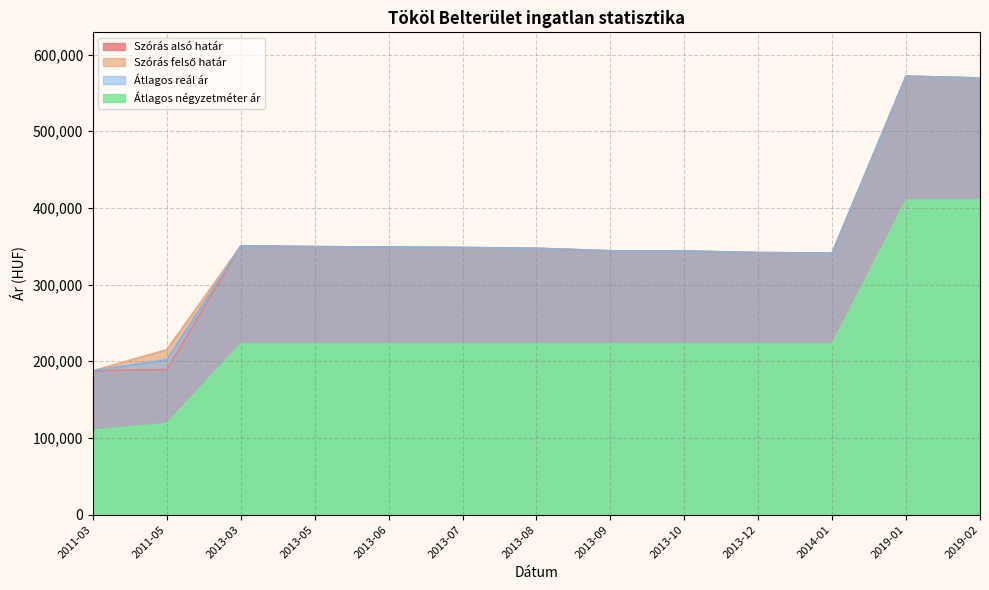

True or false: Szórás felső határ has a value of 540226 at 2013-05.

False